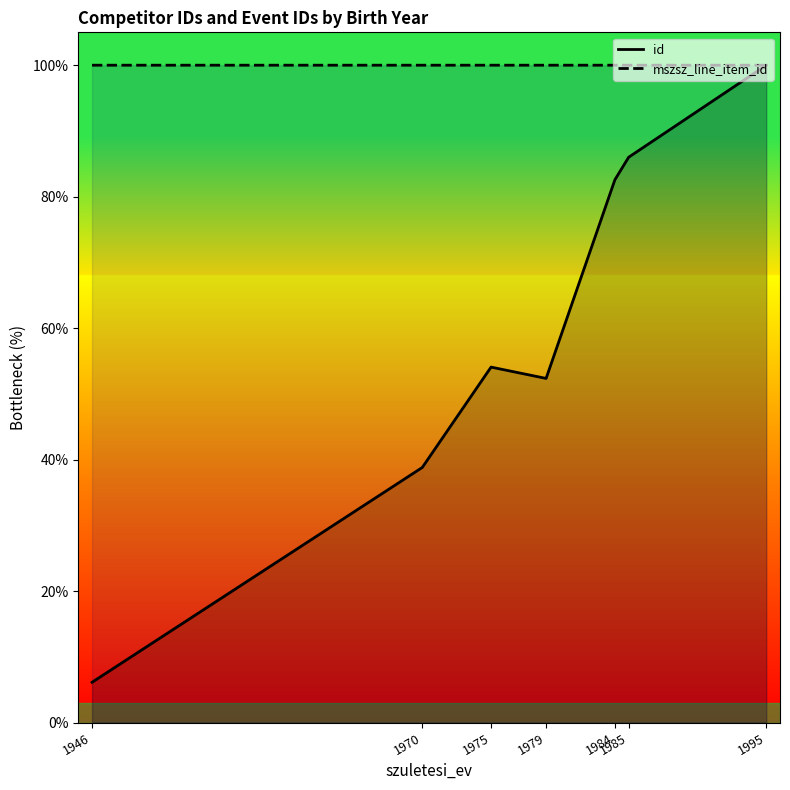

True or false: id and mszsz_line_item_id intersect in this chart.

False